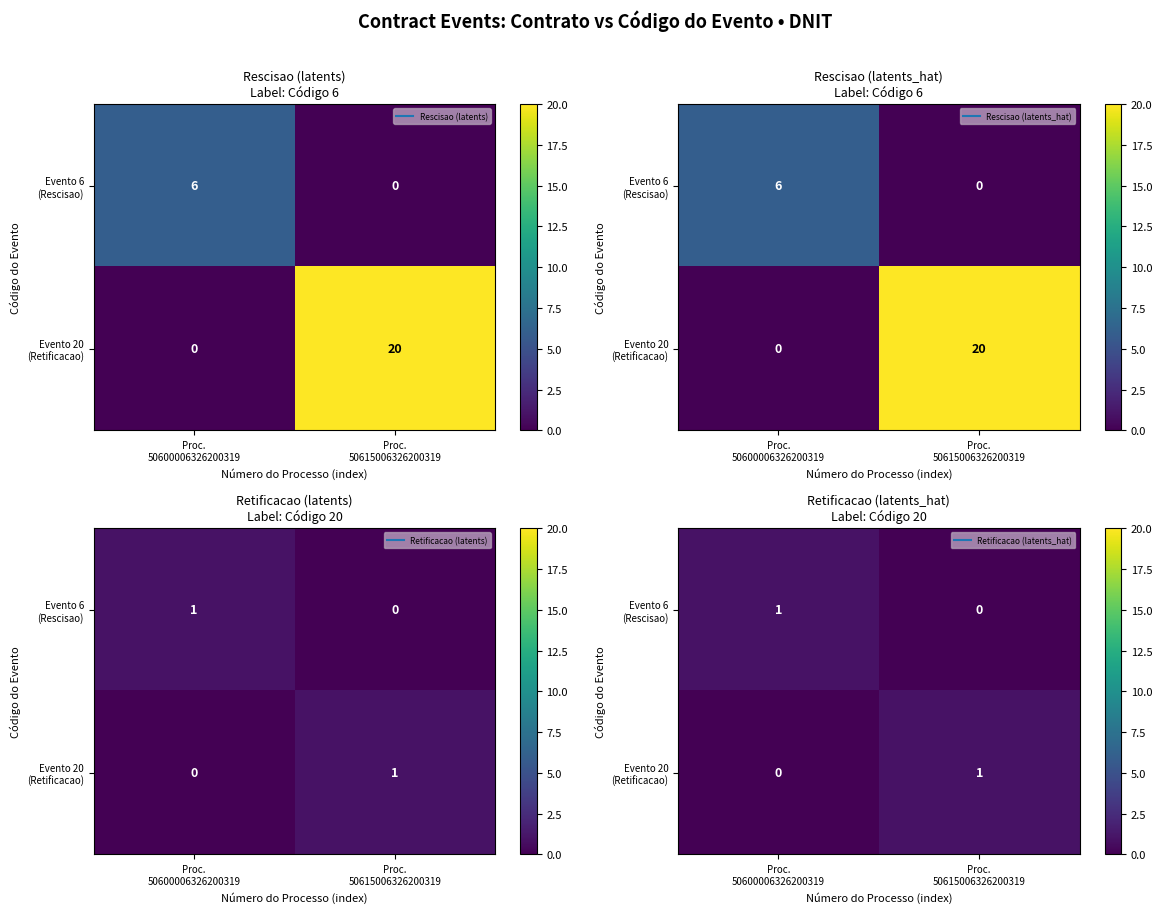

What is the total value across all series at Proc.
50615006326200319?

1